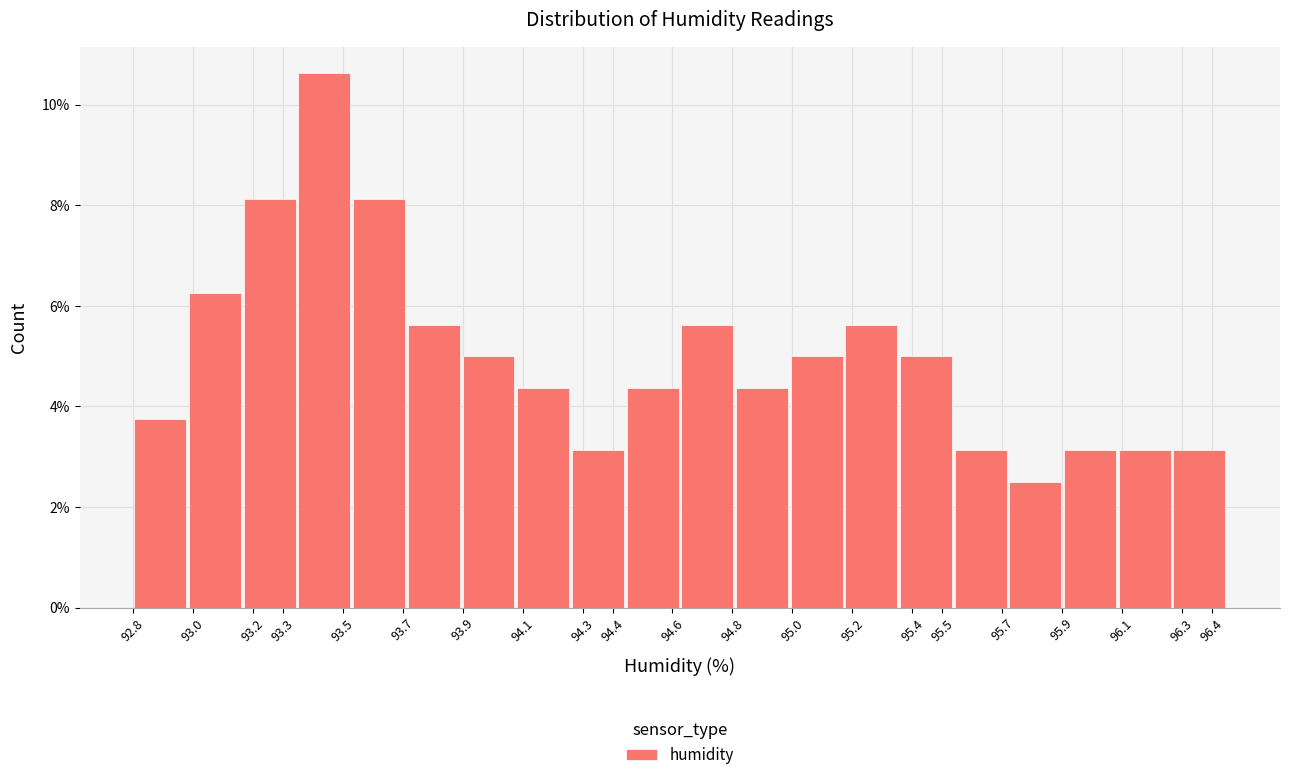

Reading left to right, list every bar in this chart as the range it spans on the x-axis followed by its height. Neither the bar edges nor the heights are printed on the chart, so give them approximately, as read against the axes.

92.80 to 92.98: 3.8
92.98 to 93.17: 6.2
93.17 to 93.35: 8.2
93.35 to 93.53: 10.6
93.53 to 93.71: 8.2
93.71 to 93.90: 5.6
93.90 to 94.08: 5.0
94.08 to 94.26: 4.4
94.26 to 94.44: 3.2
94.44 to 94.63: 4.4
94.63 to 94.81: 5.6
94.81 to 94.99: 4.4
94.99 to 95.17: 5.0
95.17 to 95.36: 5.6
95.36 to 95.54: 5.0
95.54 to 95.72: 3.2
95.72 to 95.90: 2.6
95.90 to 96.09: 3.2
96.09 to 96.27: 3.2
96.27 to 96.45: 3.2